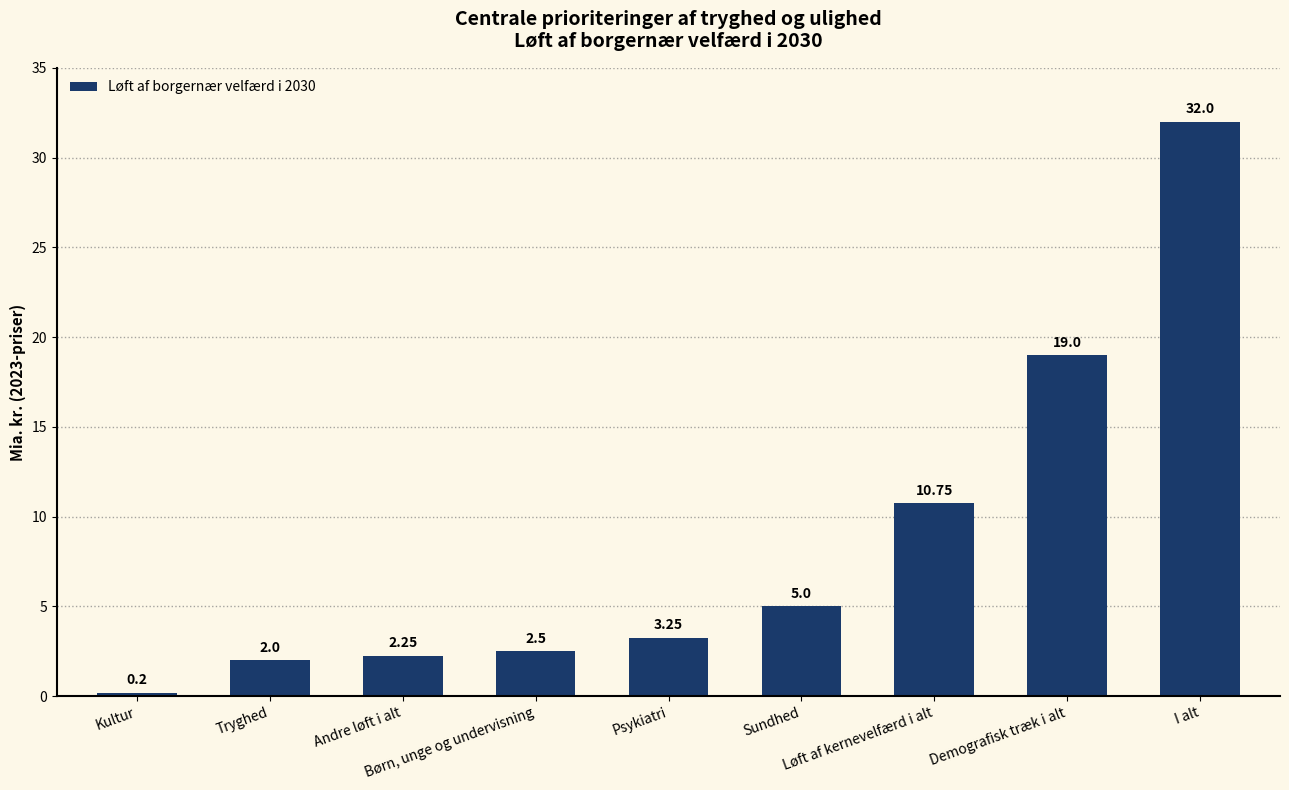

At which label is the value closest to 16?

Demografisk træk i alt